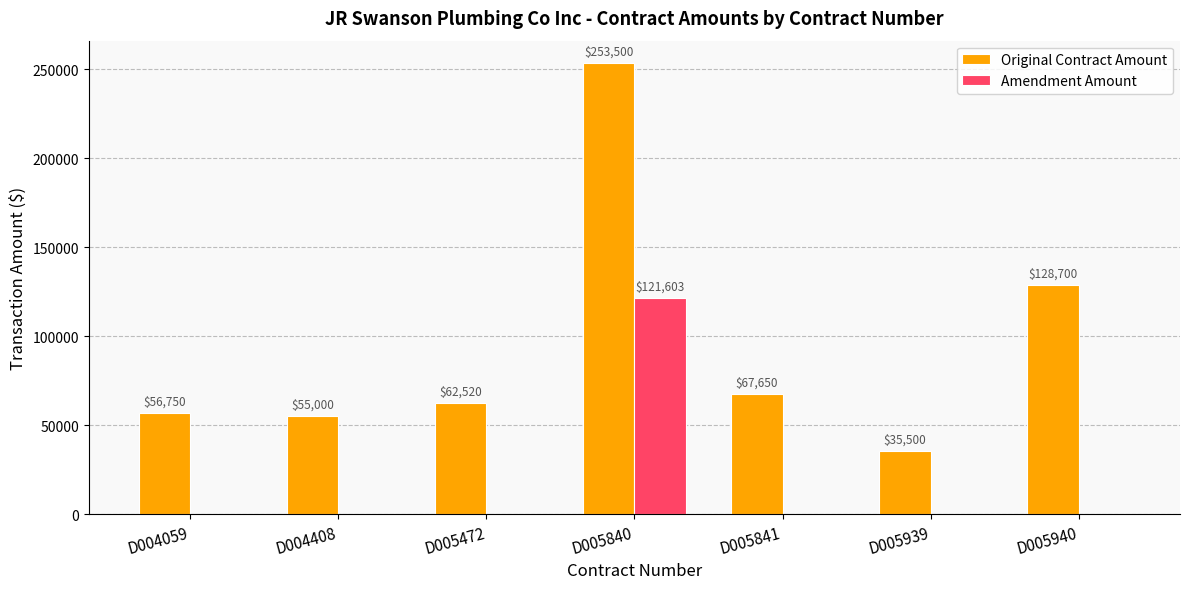

What are all the series names shown in the legend?

Original Contract Amount, Amendment Amount